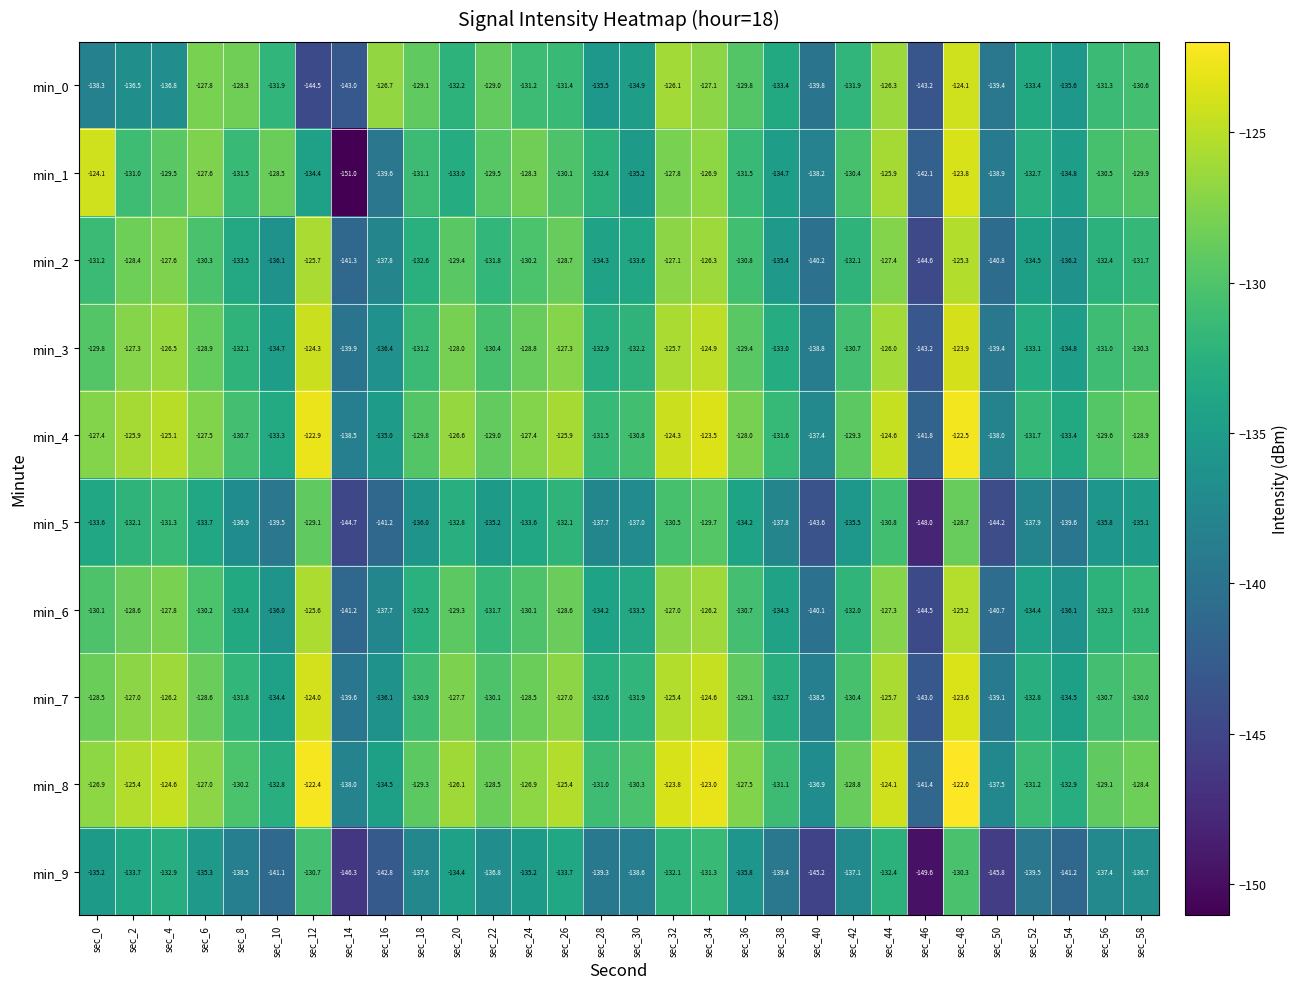

What is the difference between the maximum and second lowest values in the min_3 series?

16.0